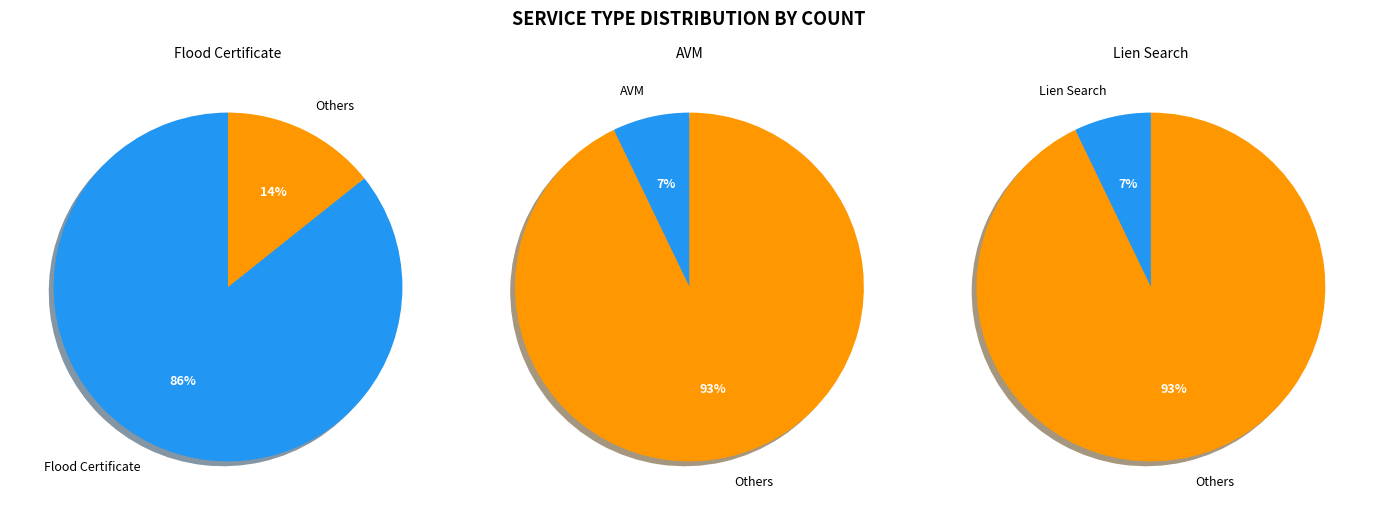

Rank the categories by value from lowest to highest.

AVM, Lien Search, Flood Certificate